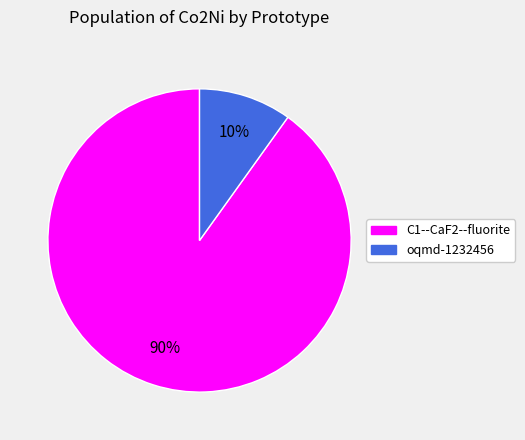

Approximately how many times larger is the value at oqmd-1232456 compared to C1--CaF2--fluorite?

0.1